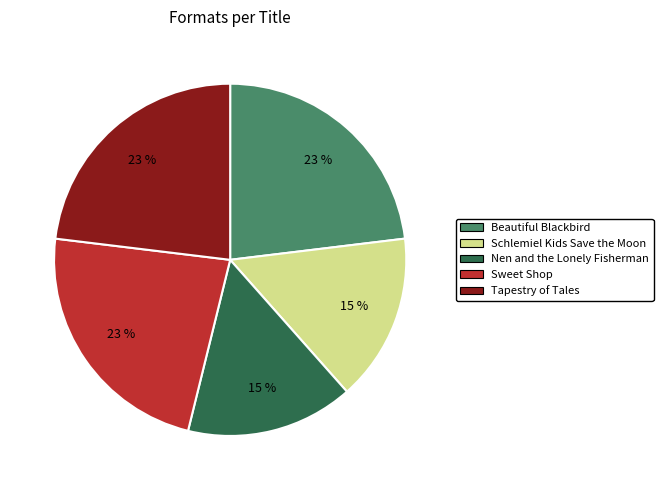

How many slices are in this pie chart?

5